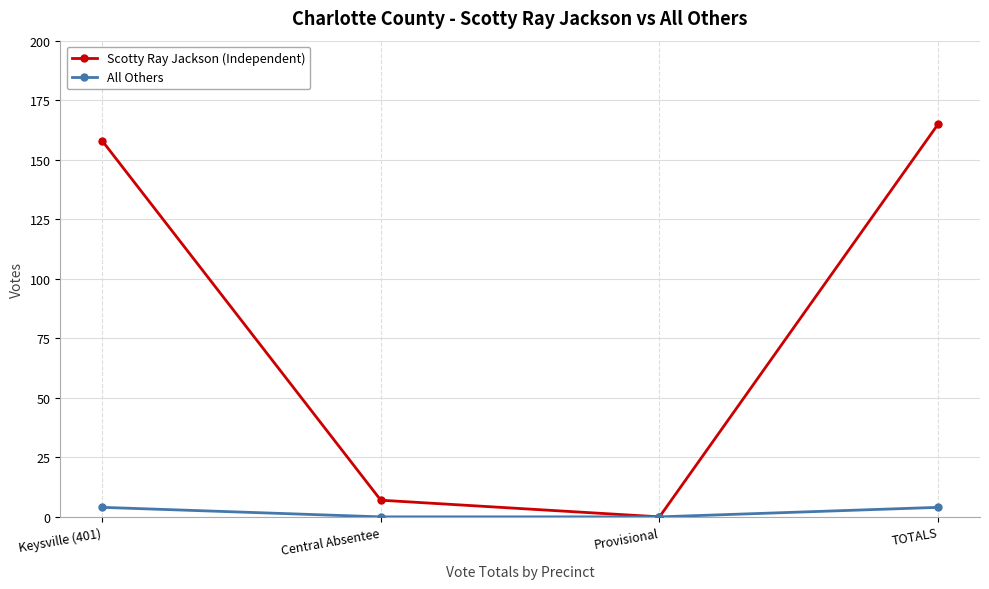

What position from the left is Provisional?

3